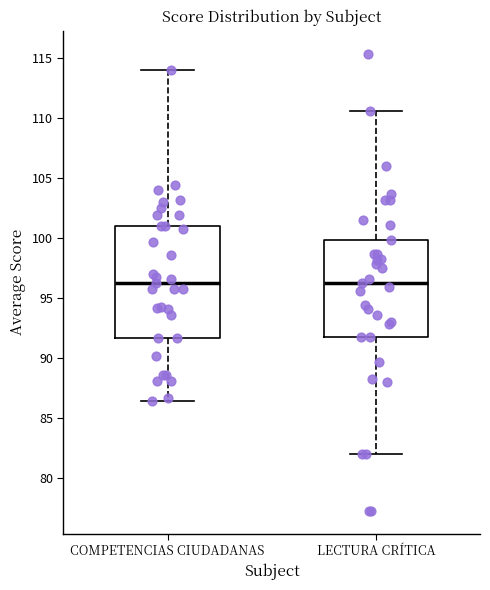

Where does the median line of the box for LECTURA CRÍTICA sit on the y-axis? The values are not printed on the chart, so give them approximately, as read against the axis.

96.0